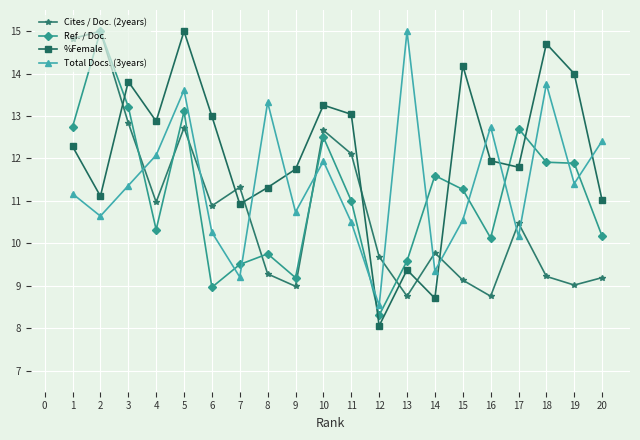

How many data points in Cites / Doc. (2years) are less than 10?

10